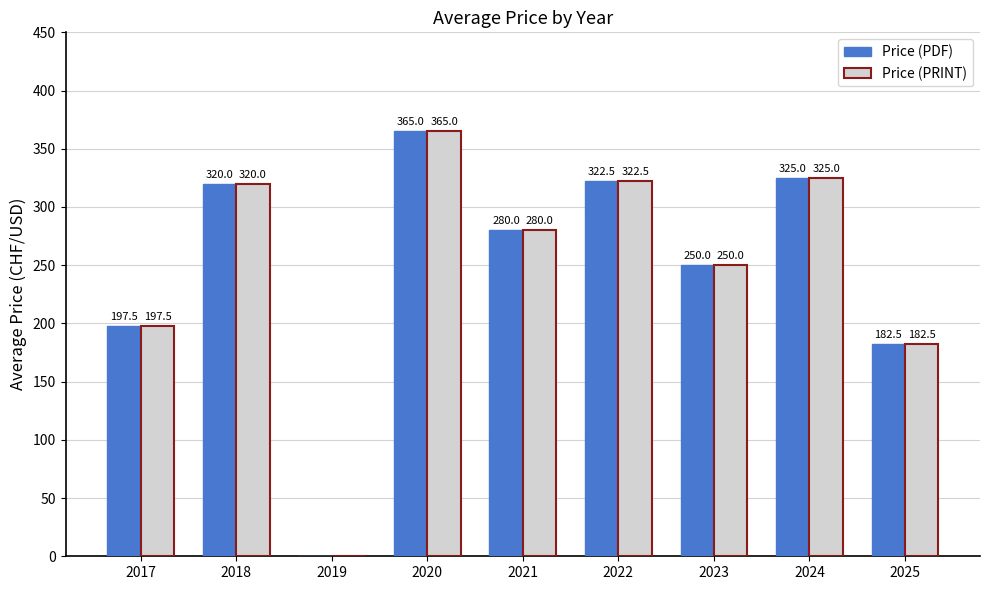

Is the value of Price (PRINT) at 2019 greater than the value of Price (PDF) at 2025?

No